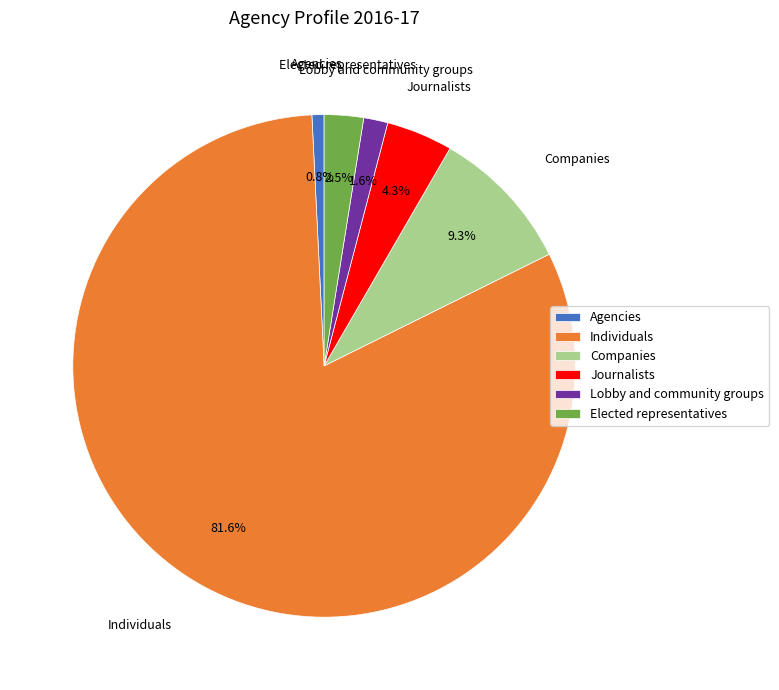

To the nearest percent, what is the average slice percentage?

17%